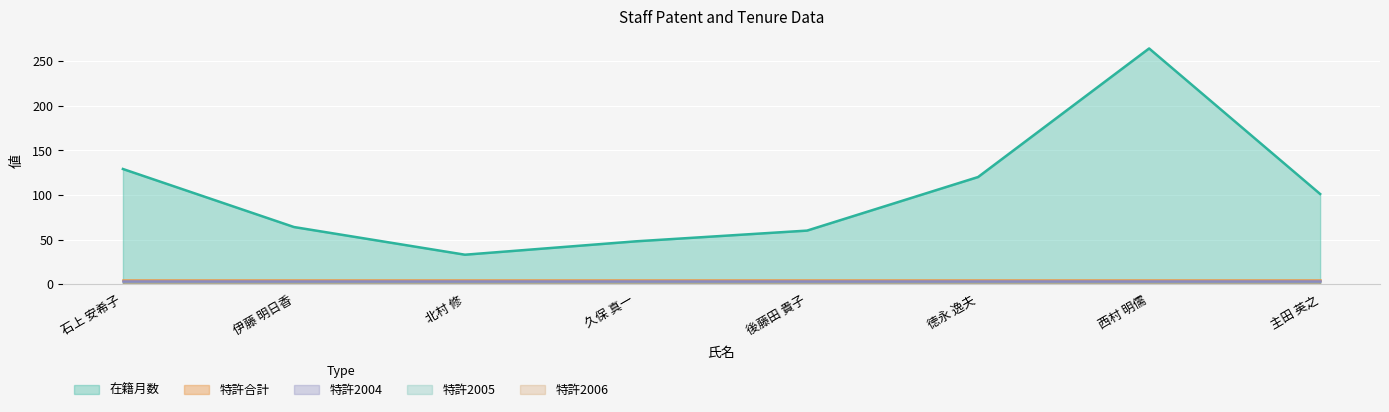

What position from the left is 主田 英之?

8